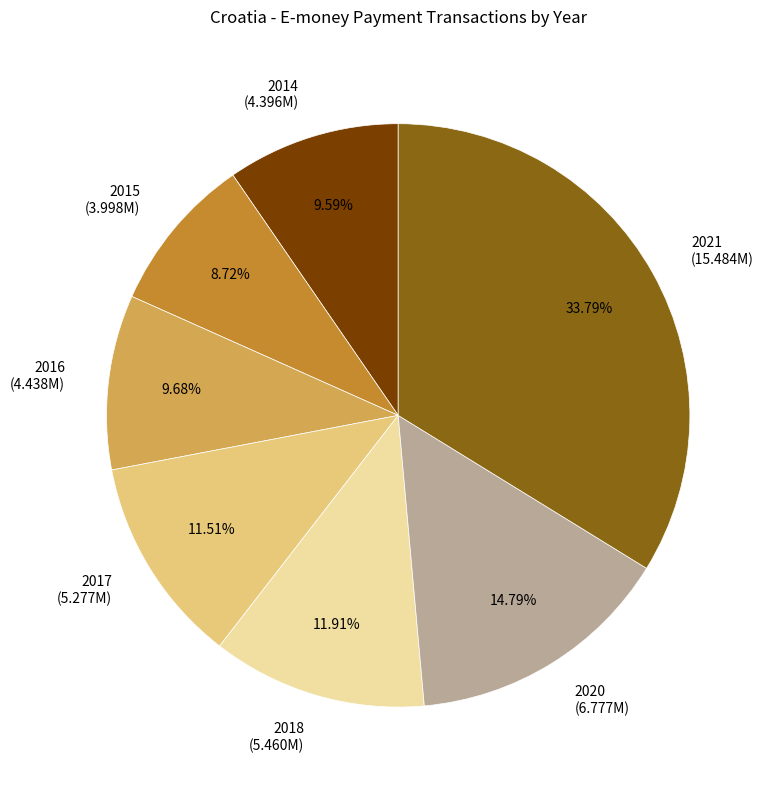

To the nearest percent, what portion does 2017 represent?

12%